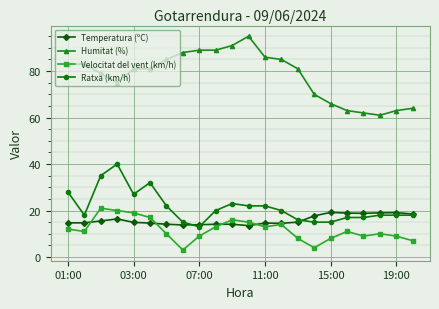

Count the number of categories in the chart.

22